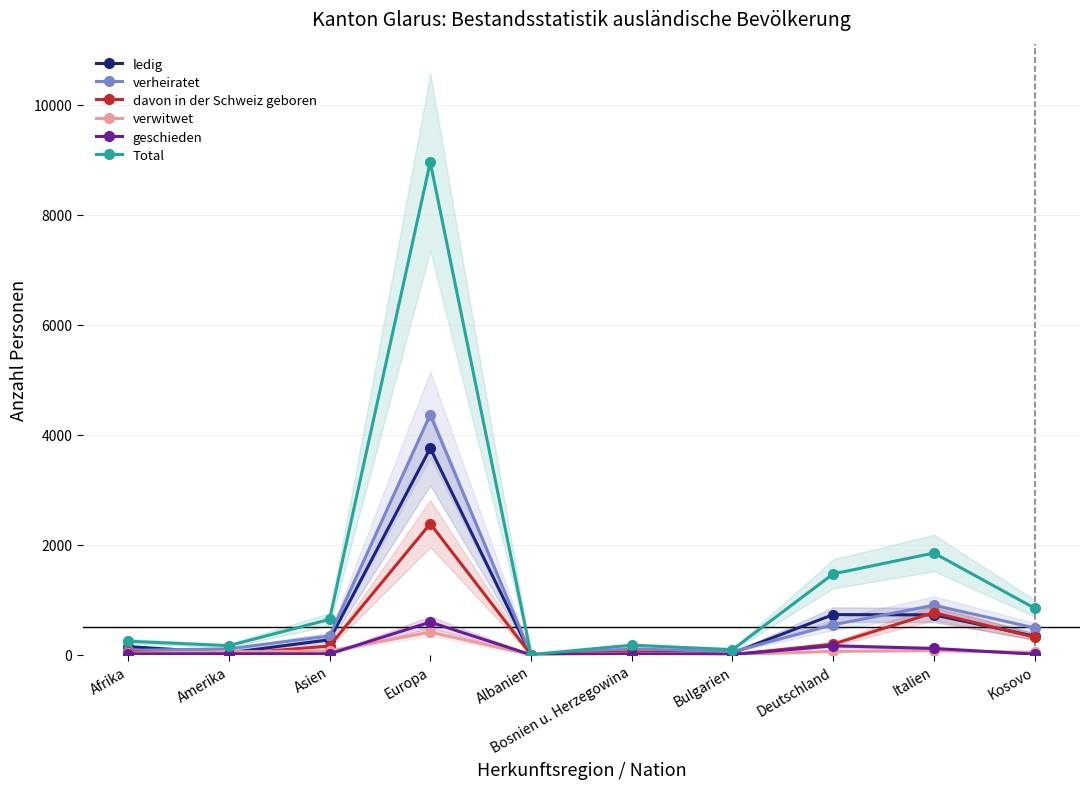

At which category does verwitwet reach its first local peak?

Europa